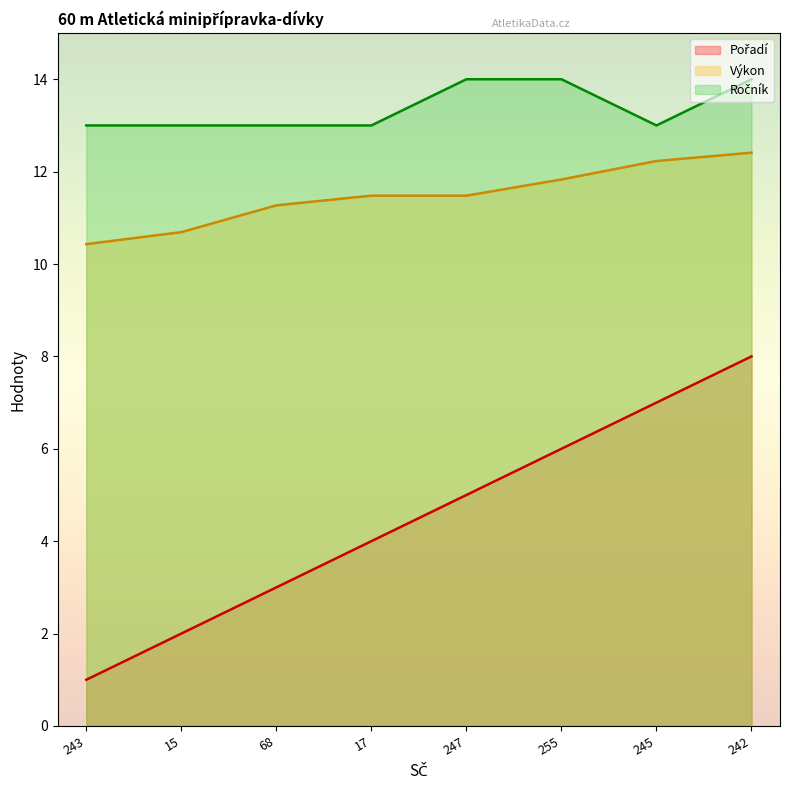

Which series has the largest total across all categories?

Ročník